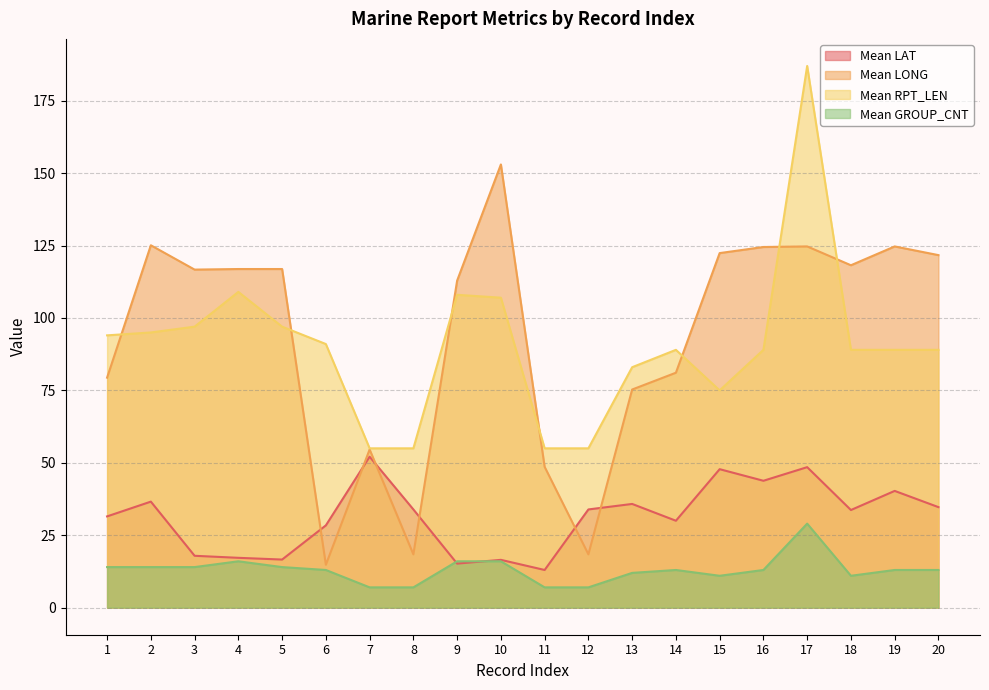

What is the difference between the Mean RPT_LEN values at 5 and 10?

10.0